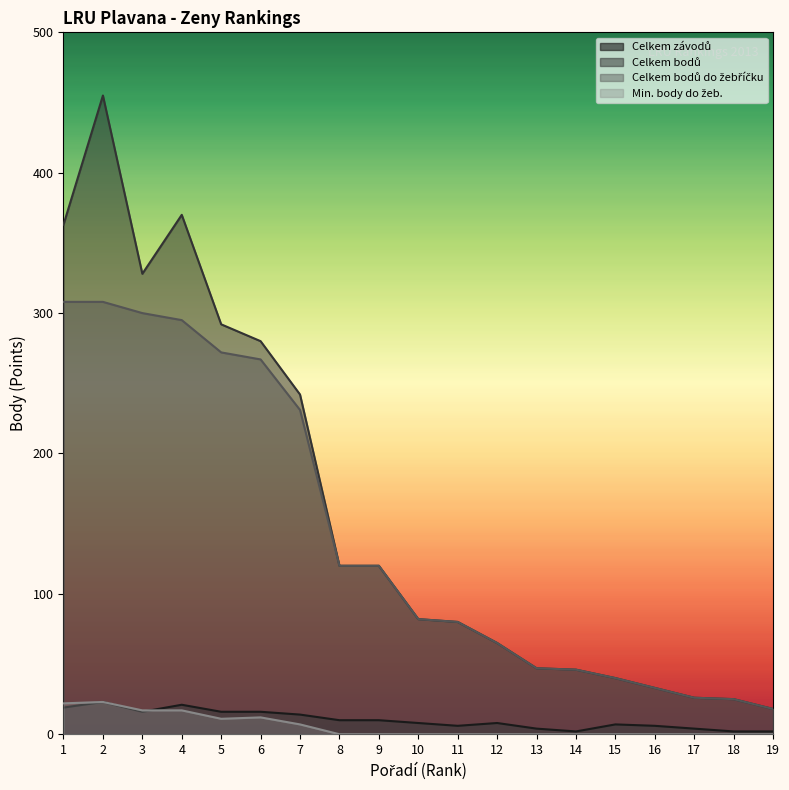

True or false: Celkem bodů do žebříčku has a value of 231 at 7.

True